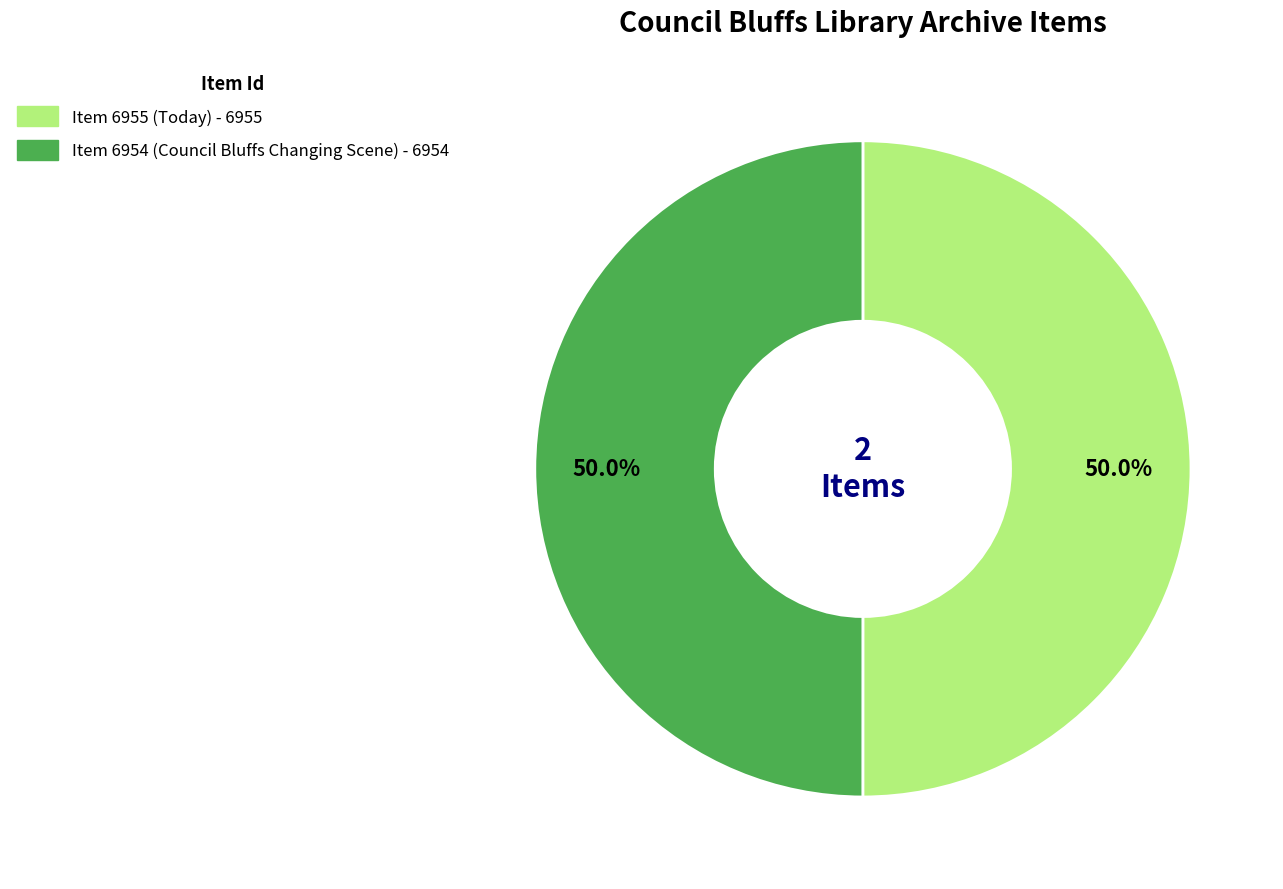

What percentage do Item 6955 (Today) and Item 6954 (Council Bluffs Changing Scene) together represent?

100.0%